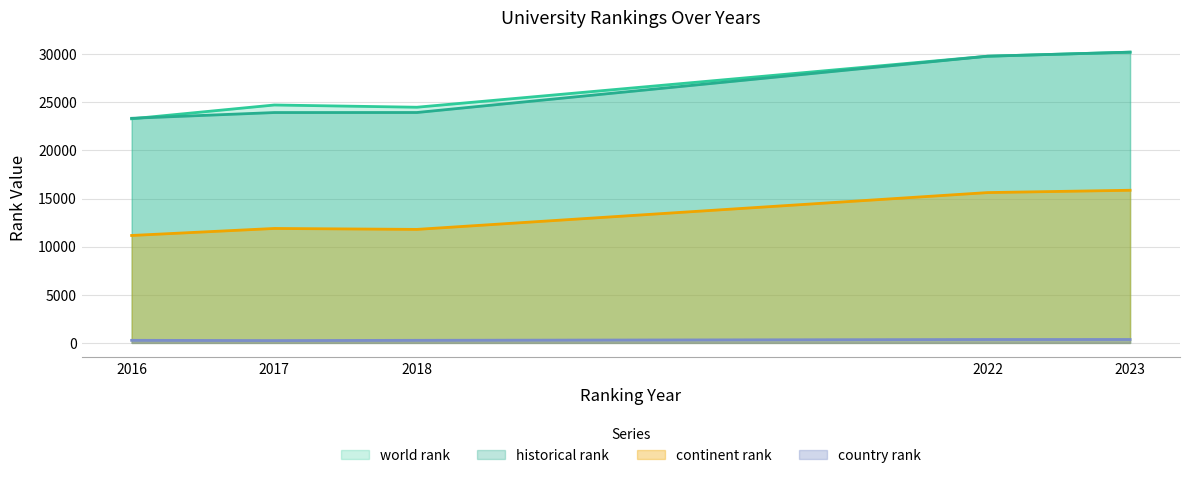

At which label does historical rank first exceed 23945?

2018